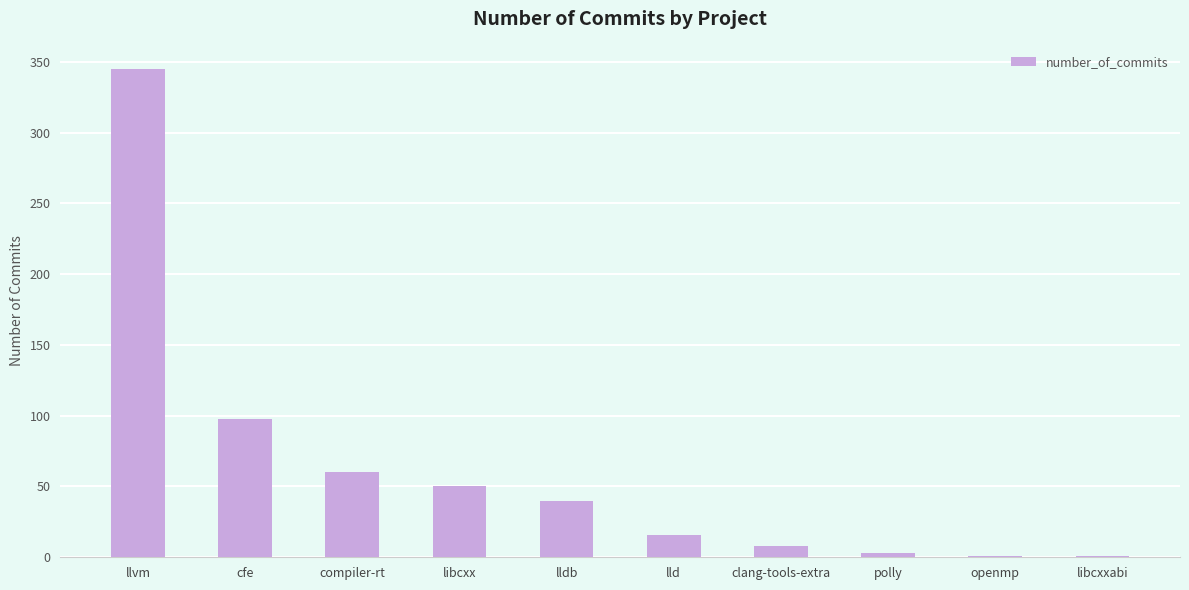

At which label is the value closest to 173?

cfe